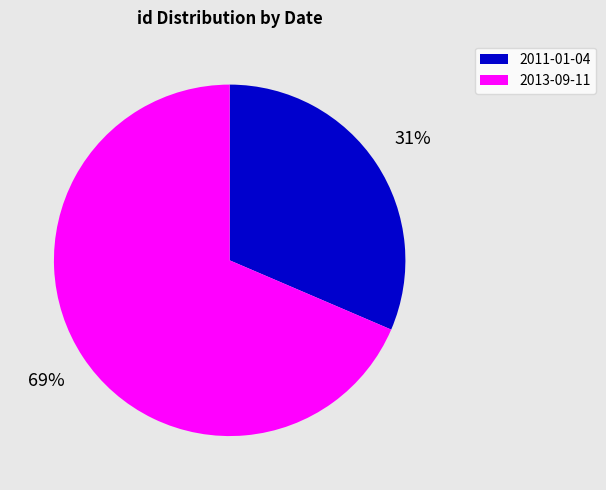

How many slices are in this pie chart?

2